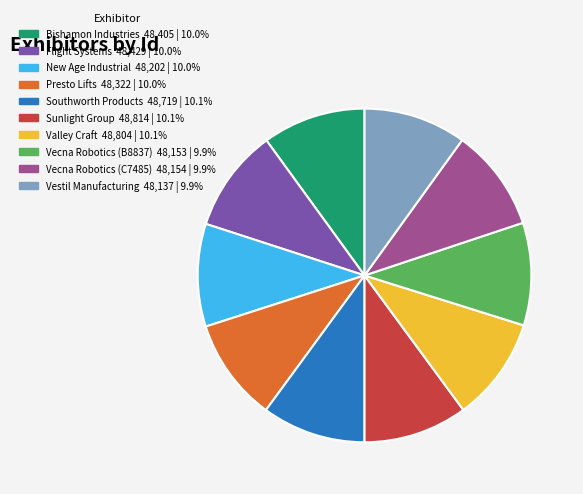

True or false: Vecna Robotics (C7485) accounts for 10% of the total.

True